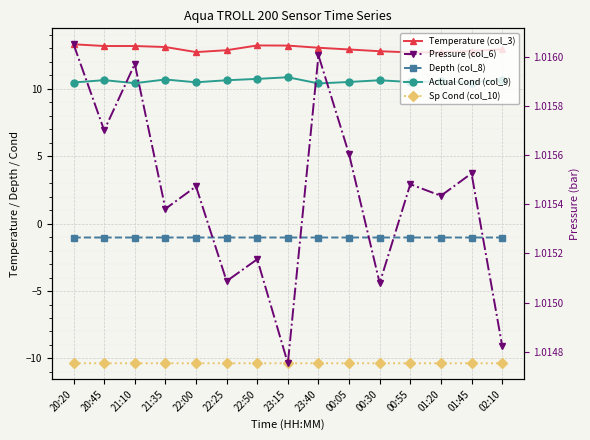

What is the value of the Actual Cond (col_9) point at the 14th from the left?

10.5